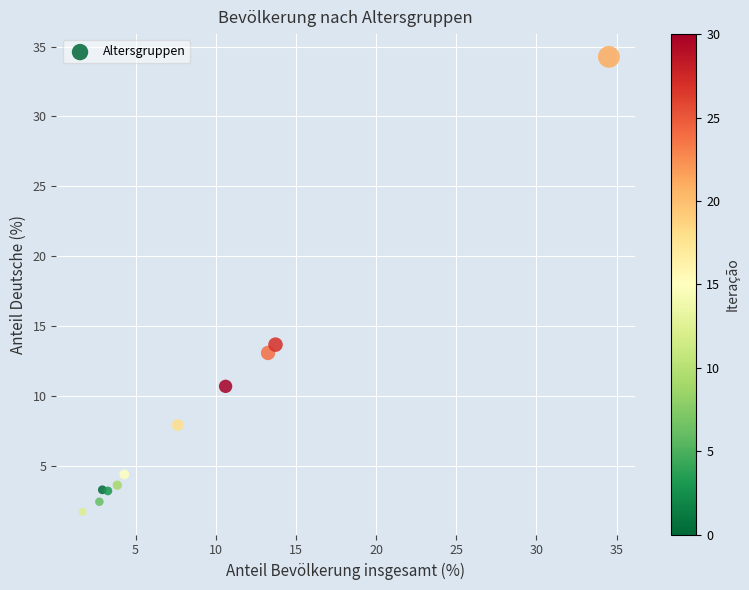

What Y value in the scatter plot is closest to 17?

13.7